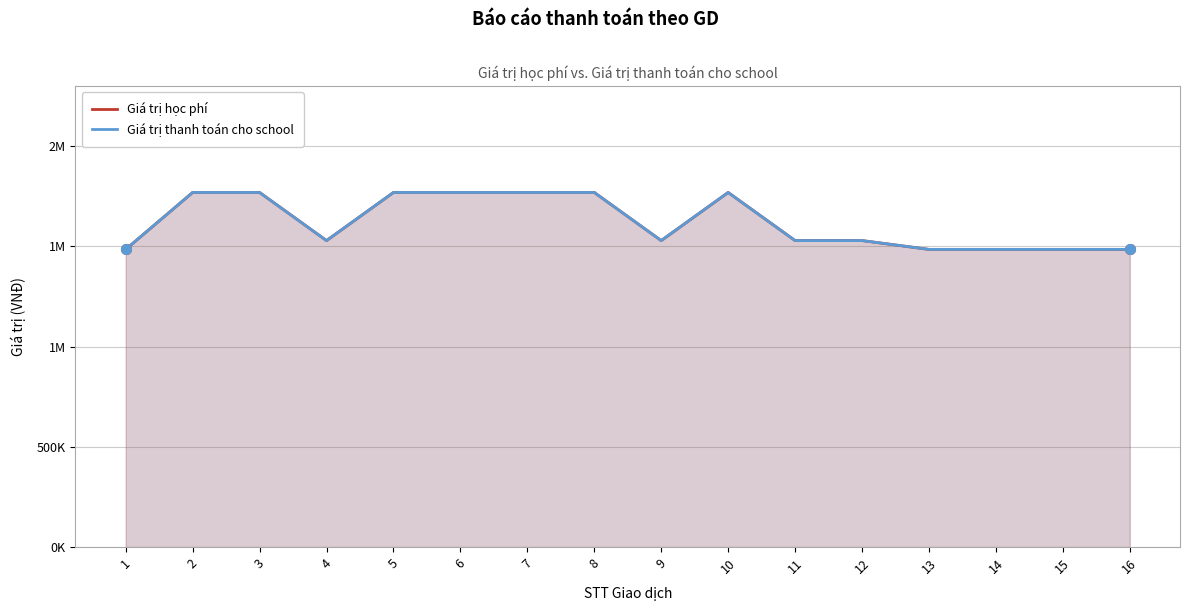

Is the value of Giá trị thanh toán cho school at 12 greater than the value of Giá trị học phí at 3?

No